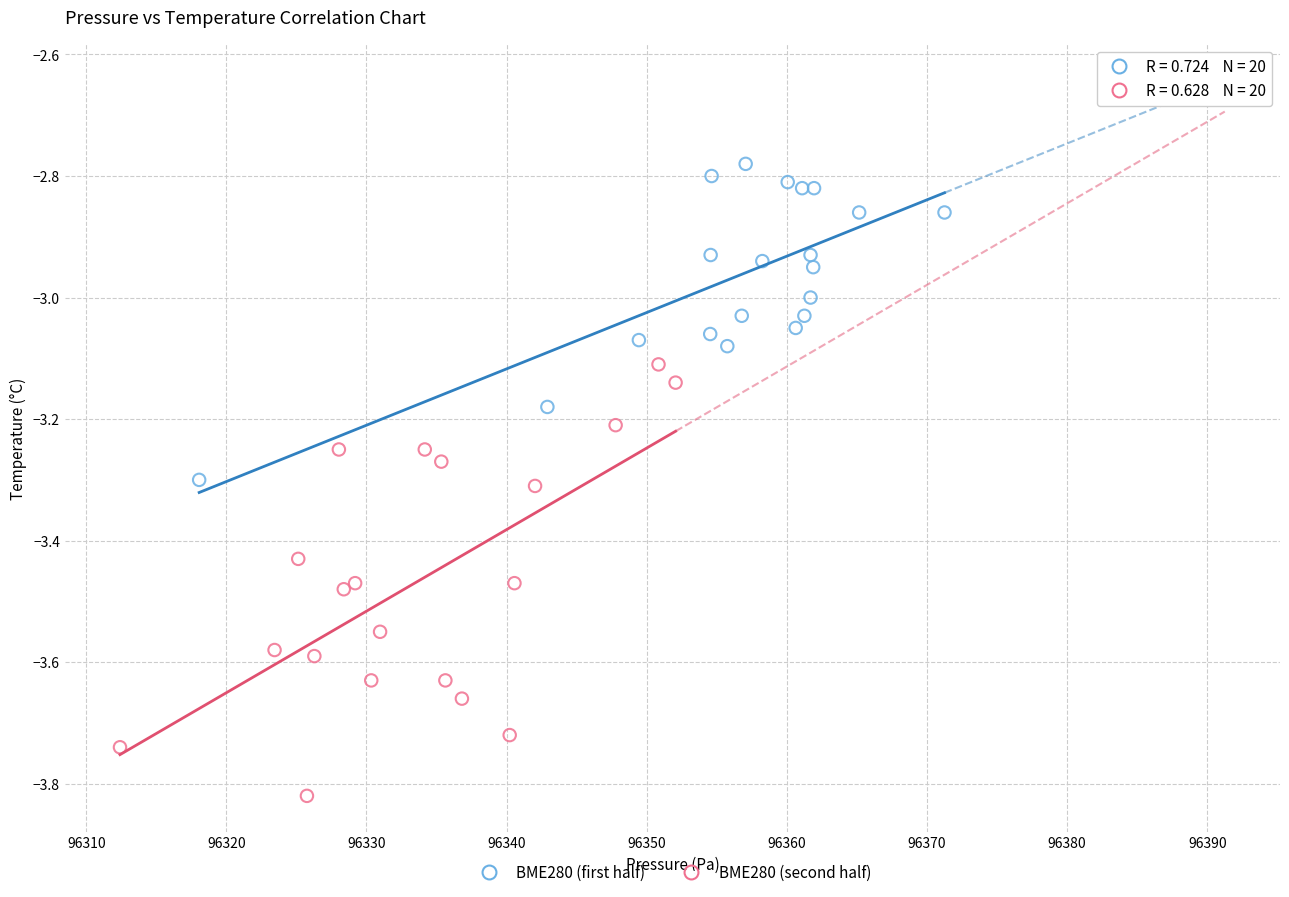

Which series contains the lowest Y value?

BME280 (second half)